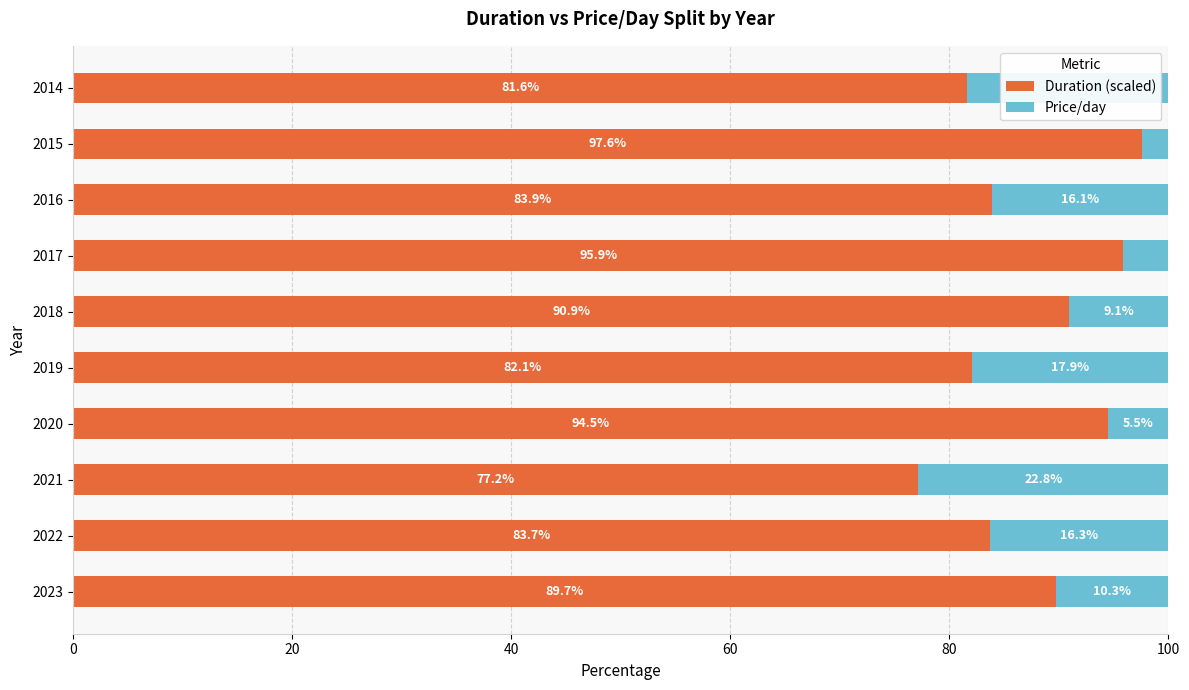

True or false: Duration (scaled) has a value of 27.1 at 2019.

False